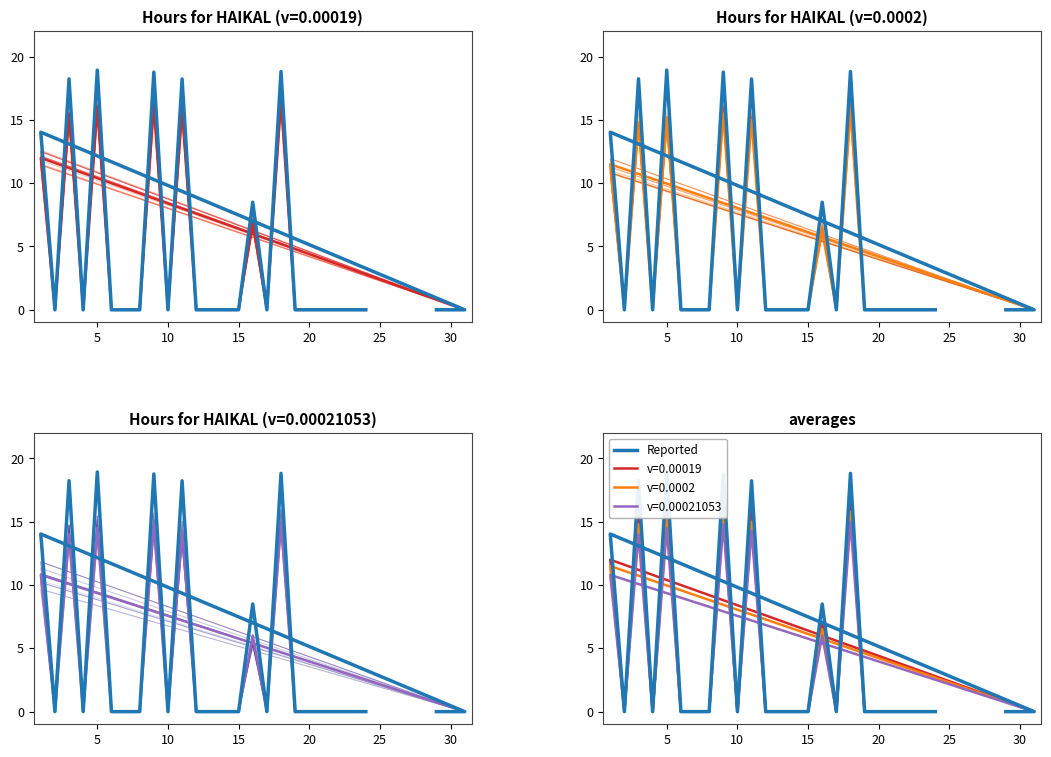

Is it true that the value at 30 is -8.8?

False